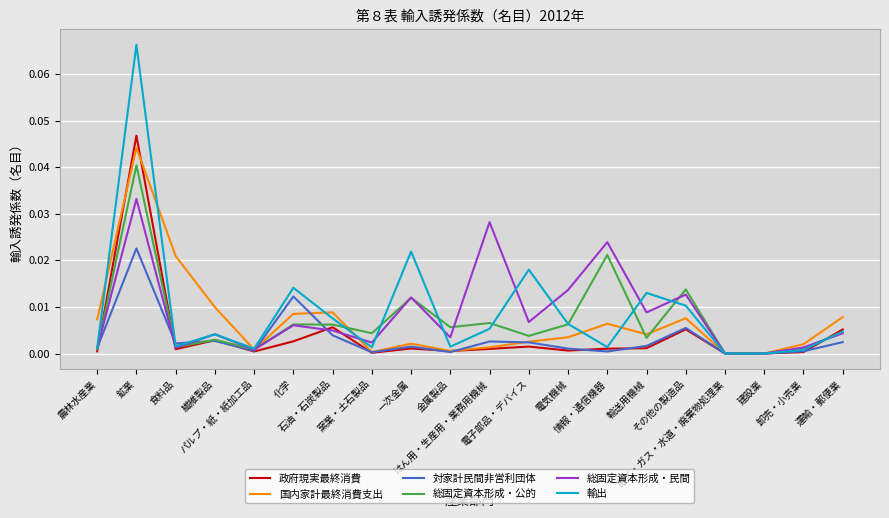

What position from the right is 運輸・郵便業?

1